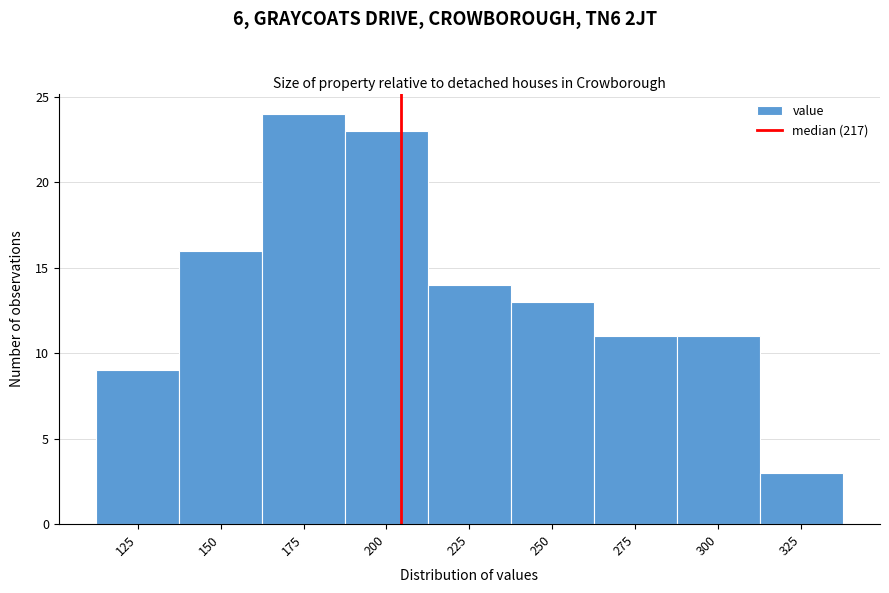

Reading left to right, extract all data points from this chart.

125=9	150=16	175=24	200=23	225=14	250=13	275=11	300=11	325=3